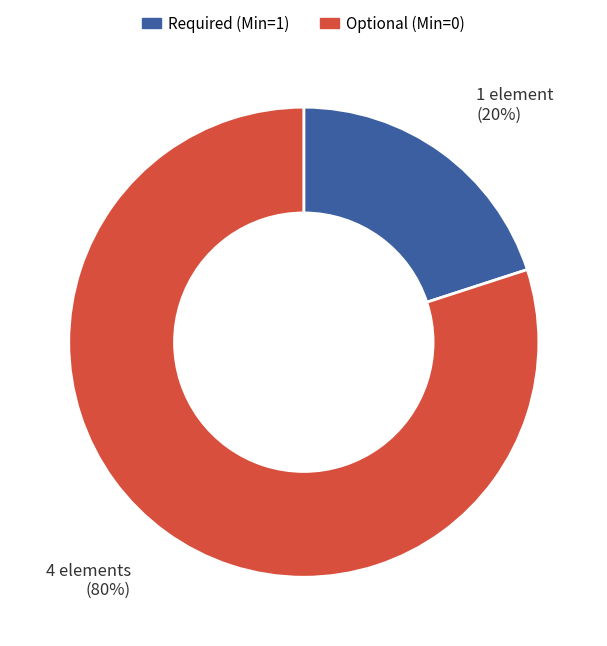

Does any single category account for the majority?

Yes